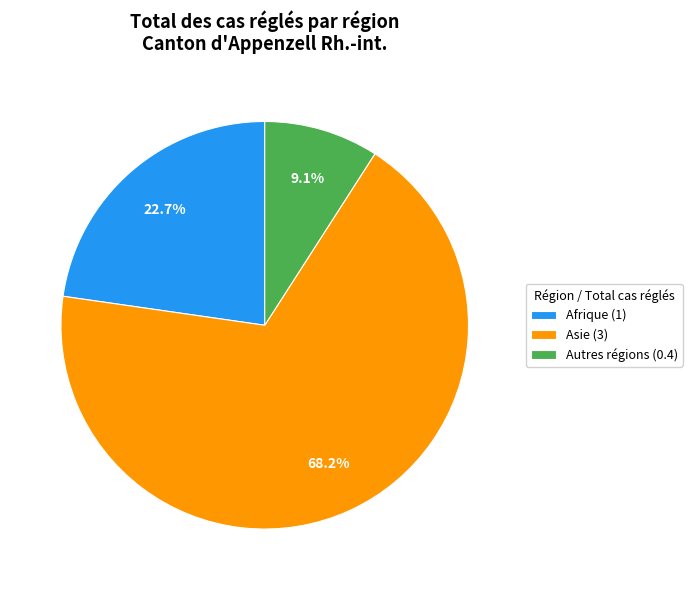

Approximately how many times larger is the value at Afrique (1) compared to Asie (3)?

0.3